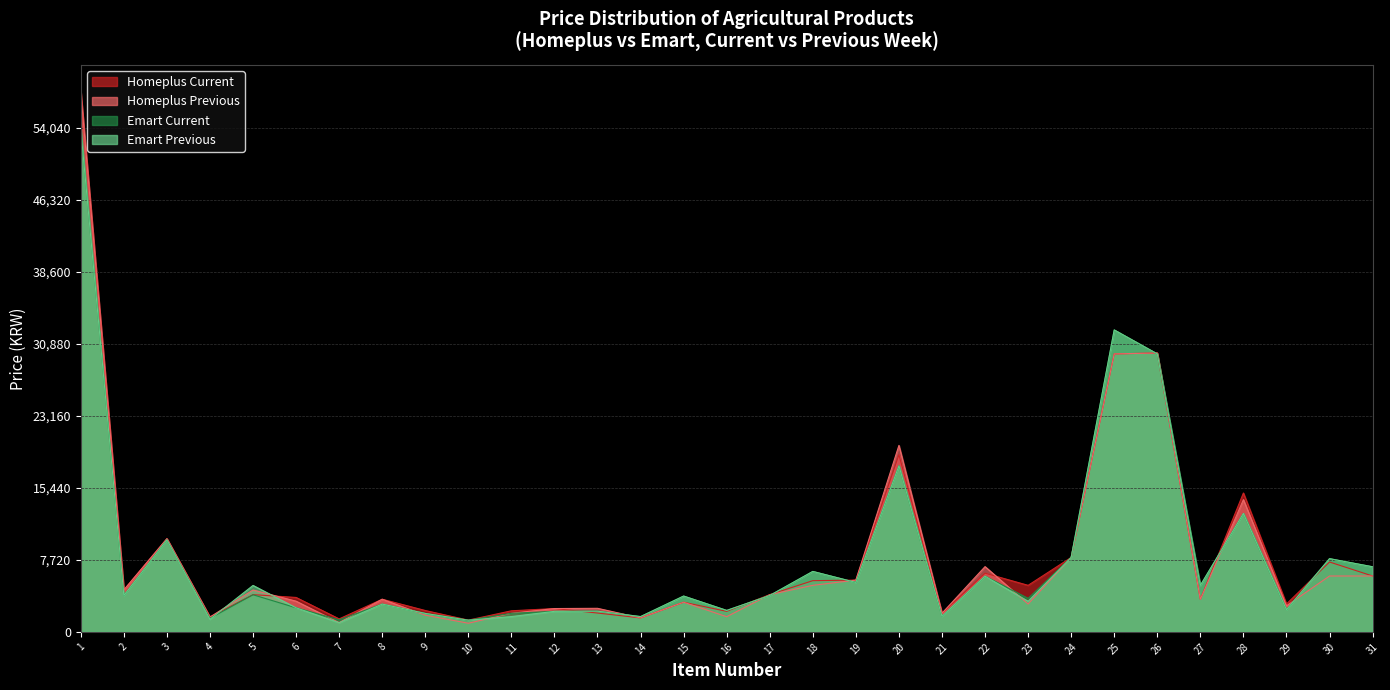

True or false: Homeplus Previous has a value of 1.5 at 2.

False